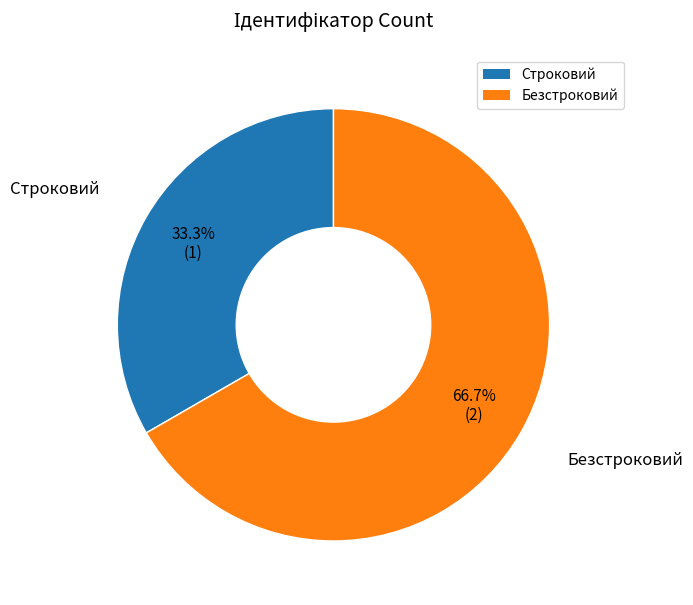

Does Строковий represent more than half of the total?

No